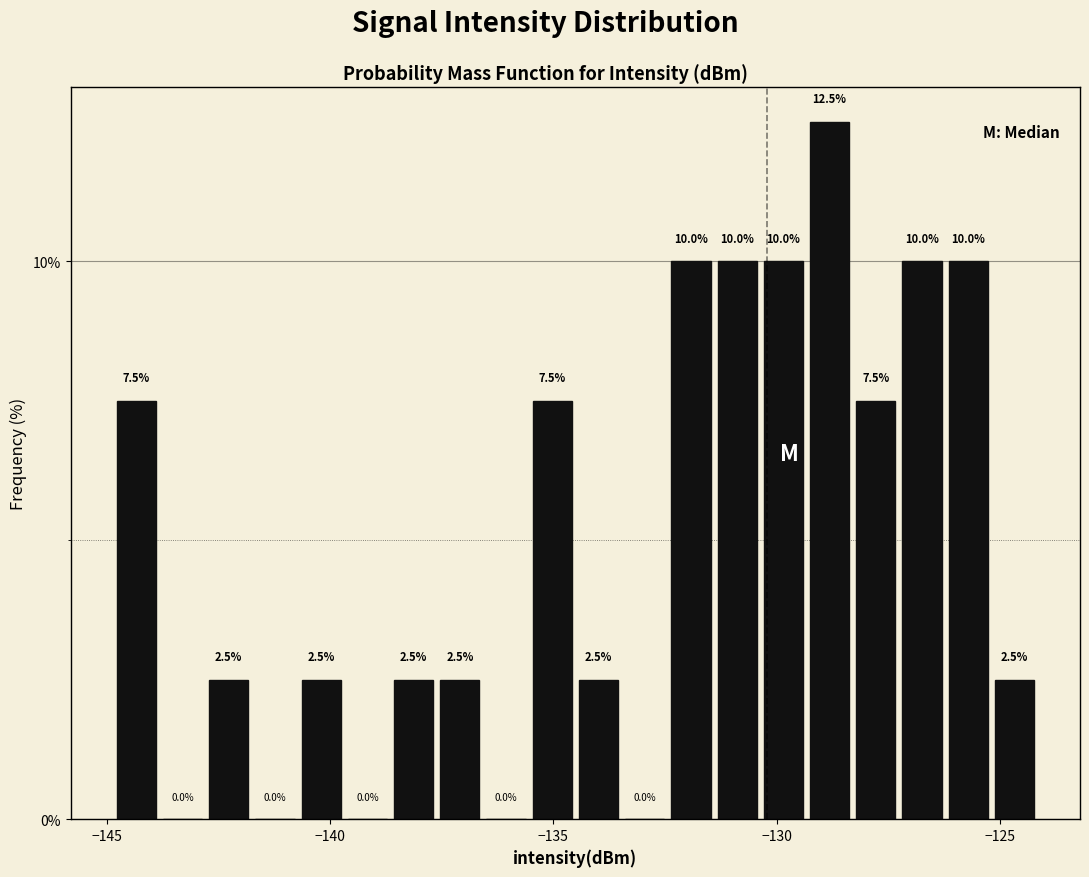

Around what value on the x-axis is the tallest bar? Give the approximate position of its centre, as read against the axis.

-129.0